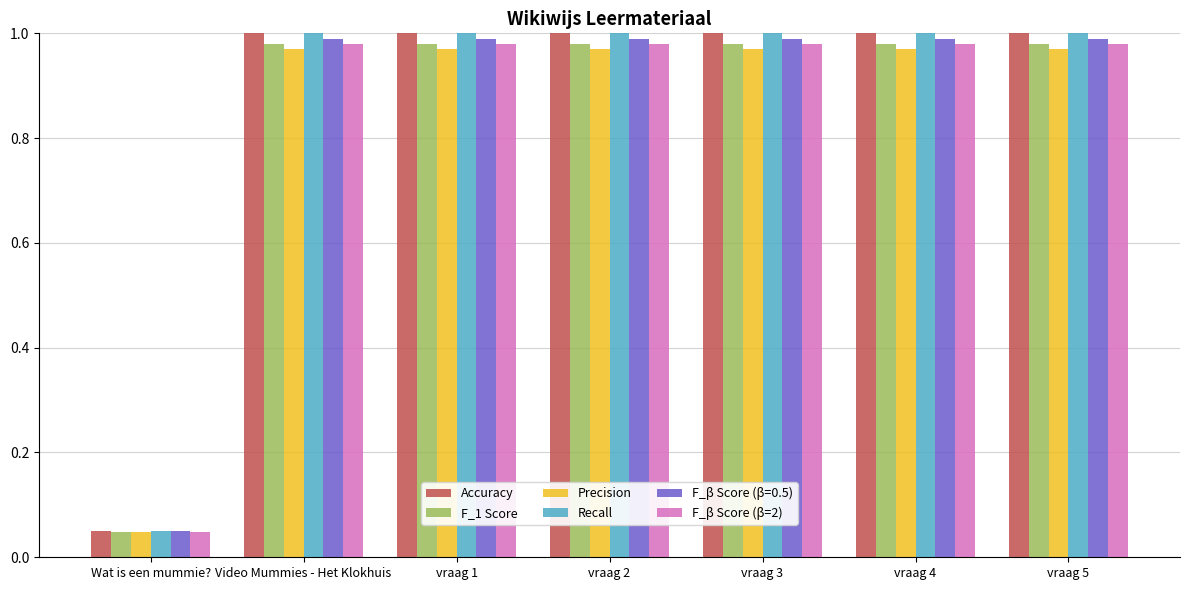

What is the label of the 1st bar from the right?

vraag 5